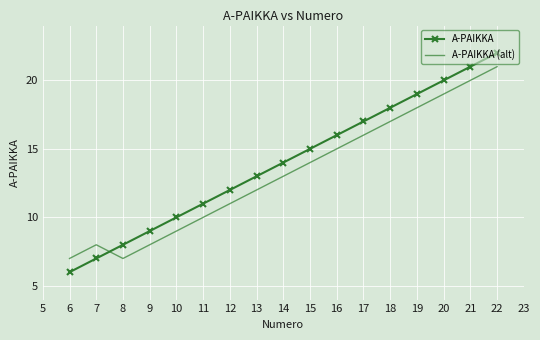

True or false: A-PAIKKA has more than 0 points higher than both neighbors.

False